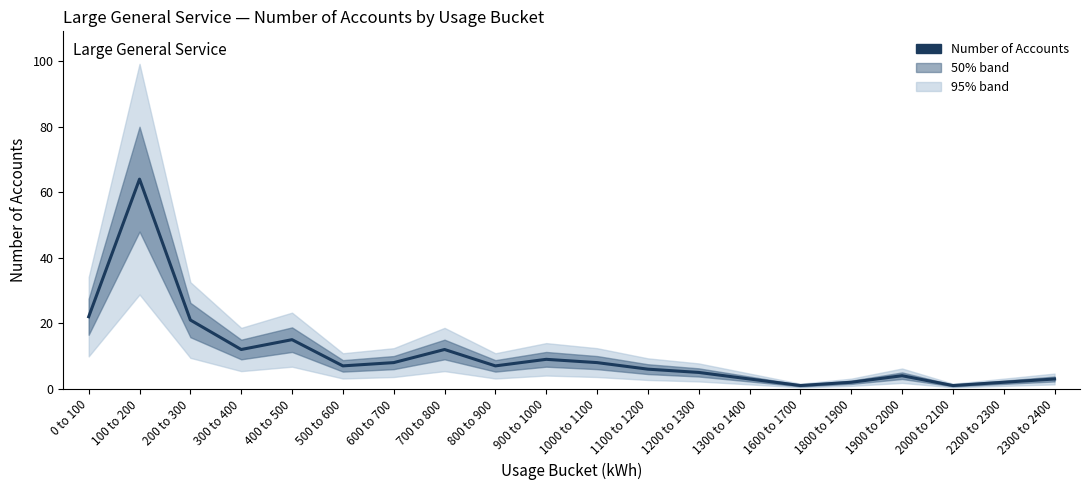

Where is the data nearest to the value 32?

0 to 100